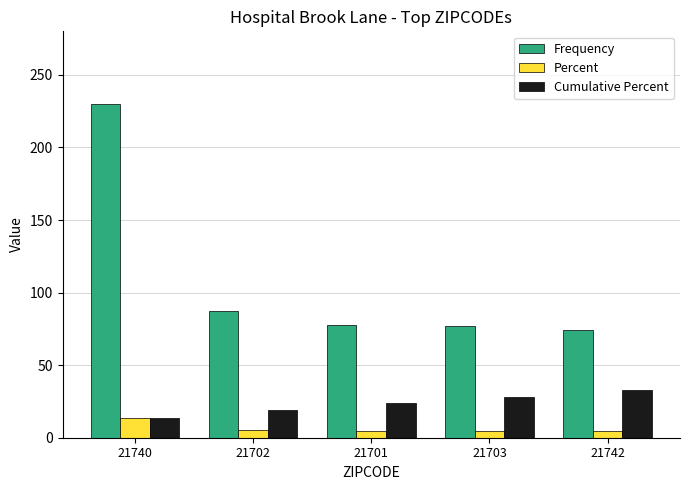

Which series has the widest spread of values?

Frequency